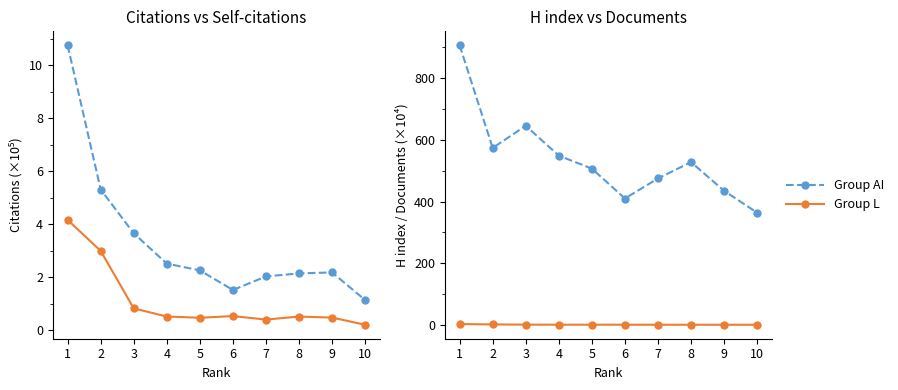

What is the total value across all series at 5?

507.6